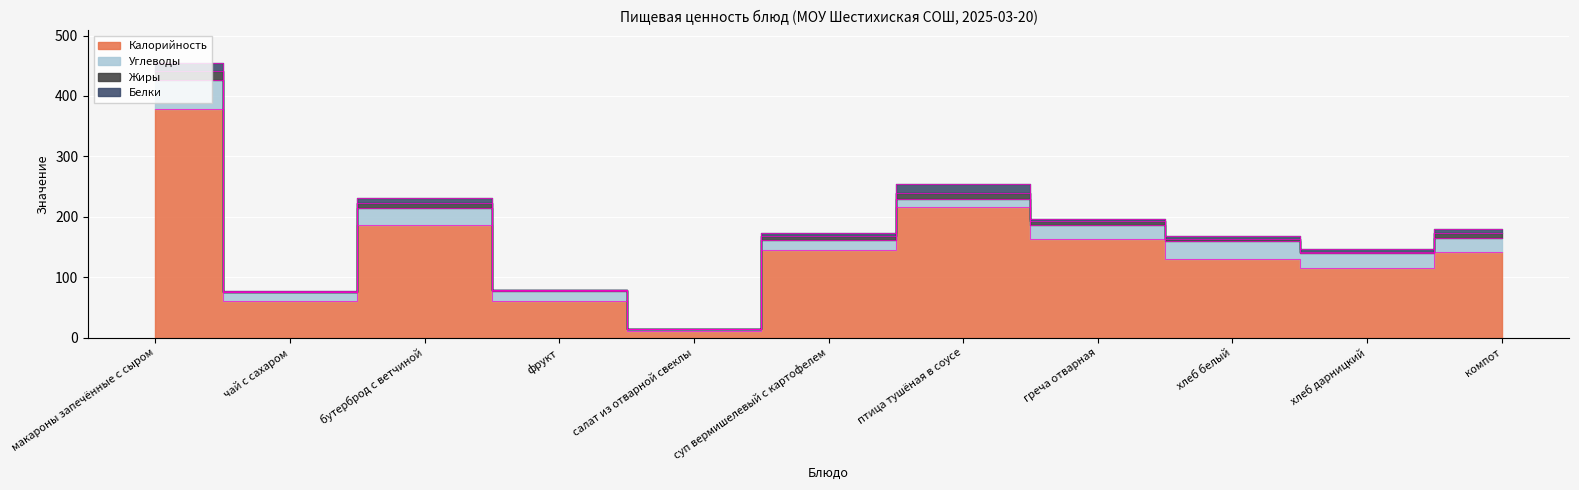

Where does the Калорийность series first go above 142?

макароны запечённые с сыром